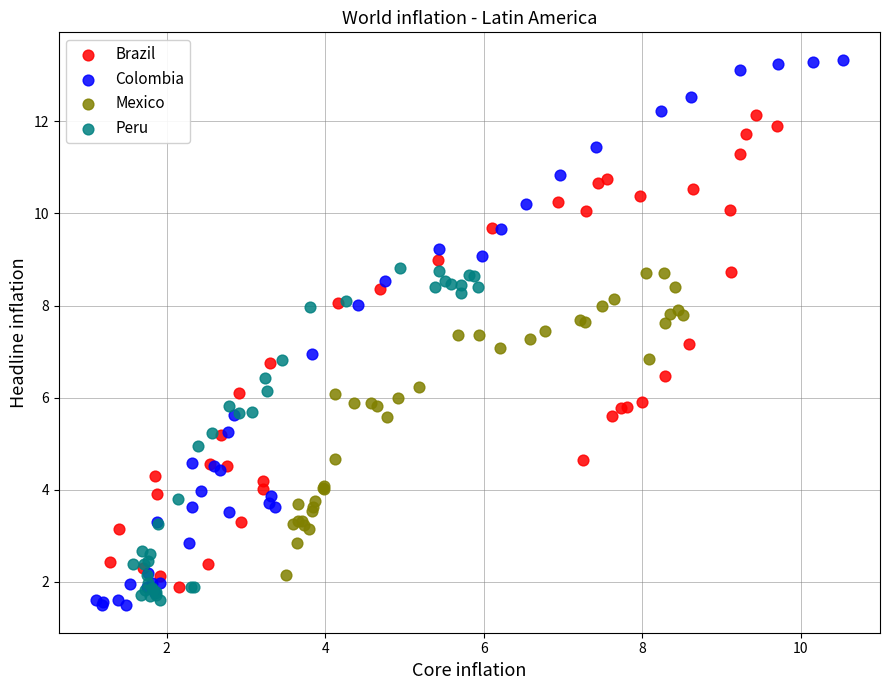

Which series has the widest spread of Y values?

Colombia